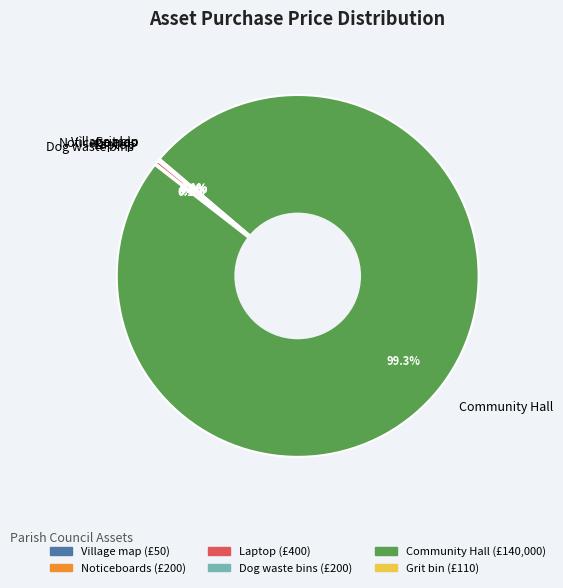

Which category has the biggest portion of the pie?

Community Hall